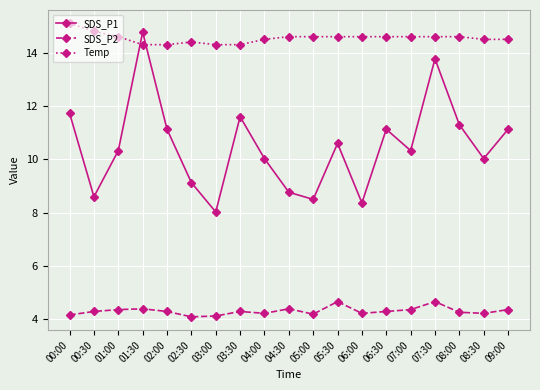

List the series in order of their overall mean, highest first.

Temp, SDS_P1, SDS_P2